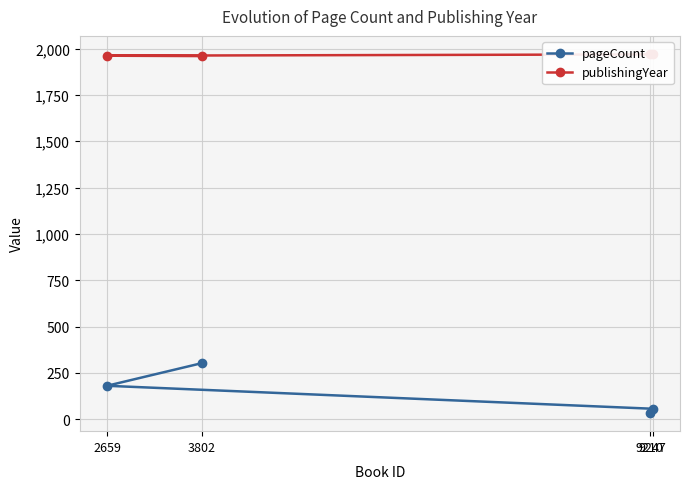

What is the spread (max minus min) of values at 9247?

1913